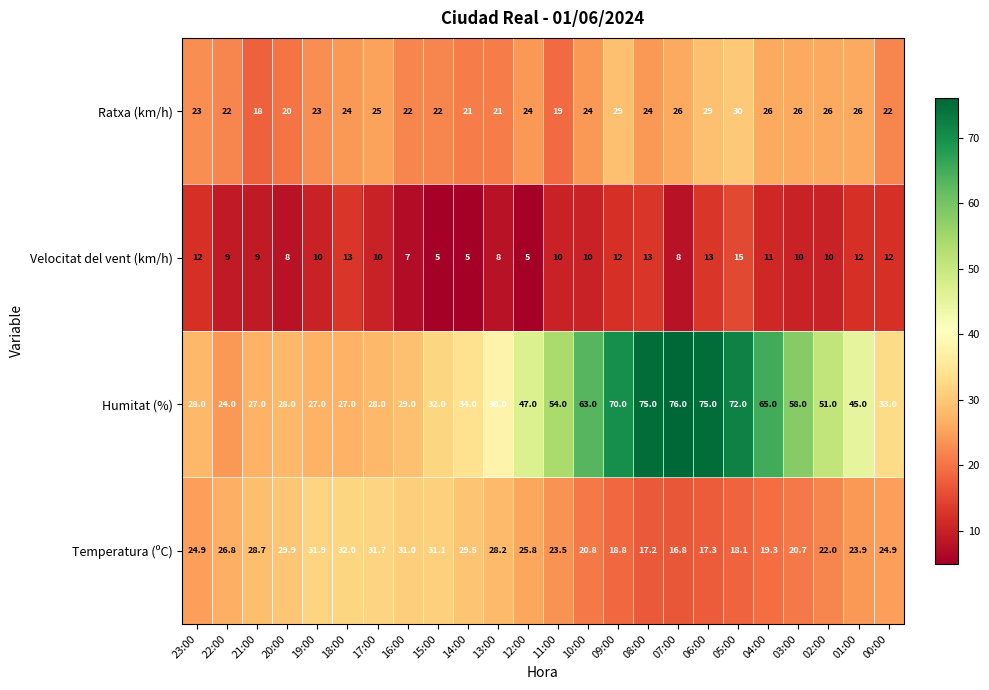

Is it true that Temperatura (ºC) equals 31.9 at 19:00?

True